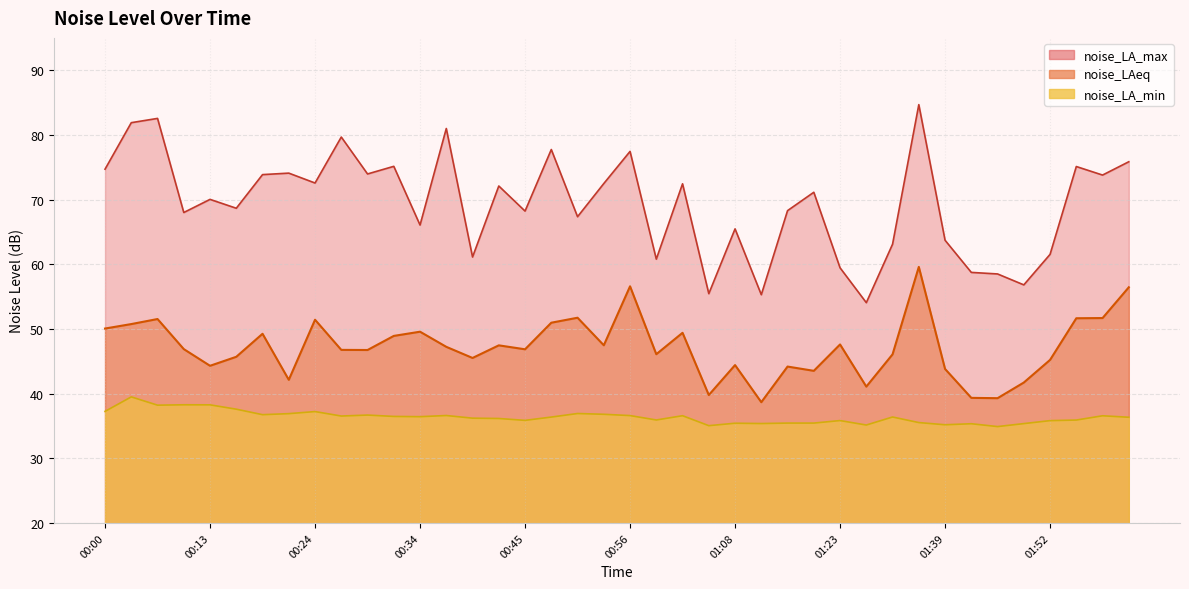

What is the label of the 40th point from the right?

00:00